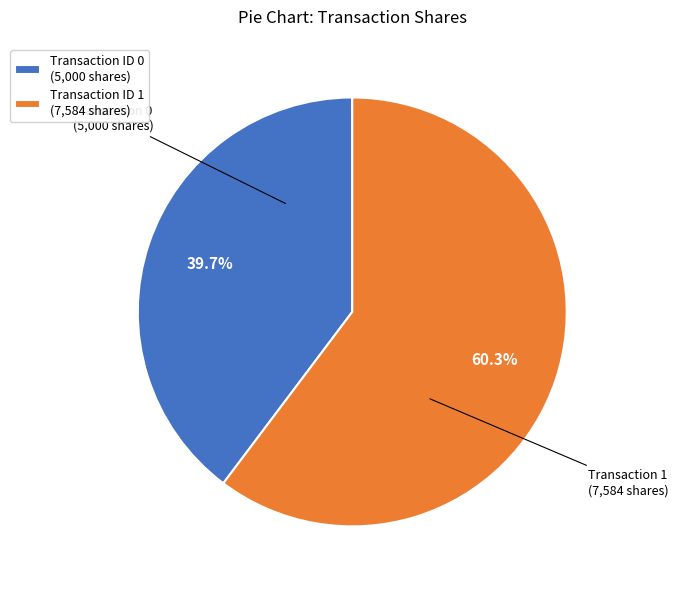

Does any single category account for the majority?

Yes